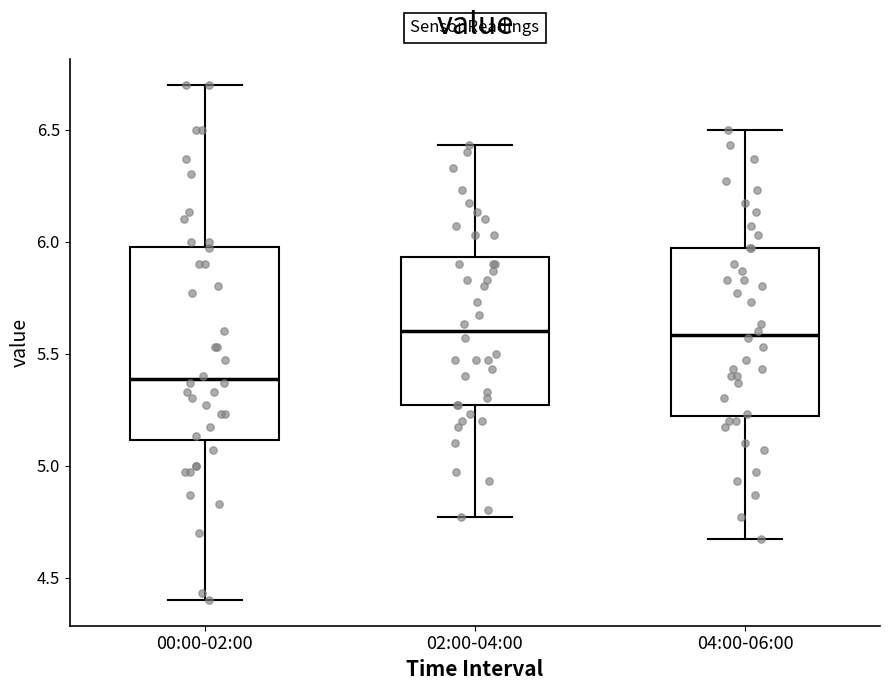

Reading left to right, transcribe this box plot: for each box, give where its median line is, the range the box spans, and where its two whiskers end, as read against the y-axis. The values are not printed on the chart, so give them approximately, as read against the axis.

00:00-02:00: median 5.40, box 5.10 to 6.00, whiskers 4.40 to 6.70
02:00-04:00: median 5.60, box 5.25 to 5.95, whiskers 4.75 to 6.45
04:00-06:00: median 5.60, box 5.20 to 5.95, whiskers 4.65 to 6.50